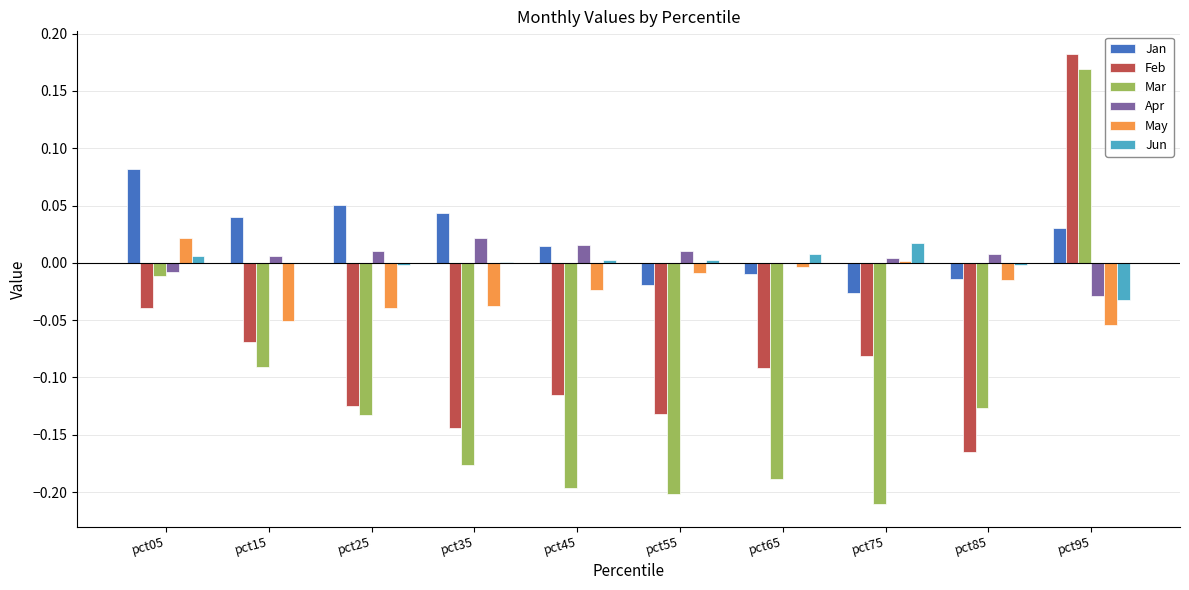

Which series changed the most between pct45 and pct85?

Mar